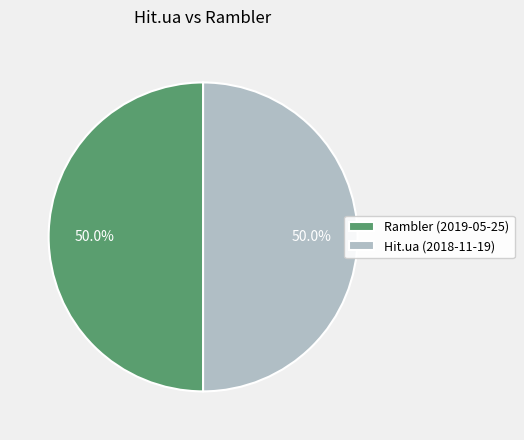

What percentage is NOT represented by Hit.ua (2018-11-19)?

50.0%